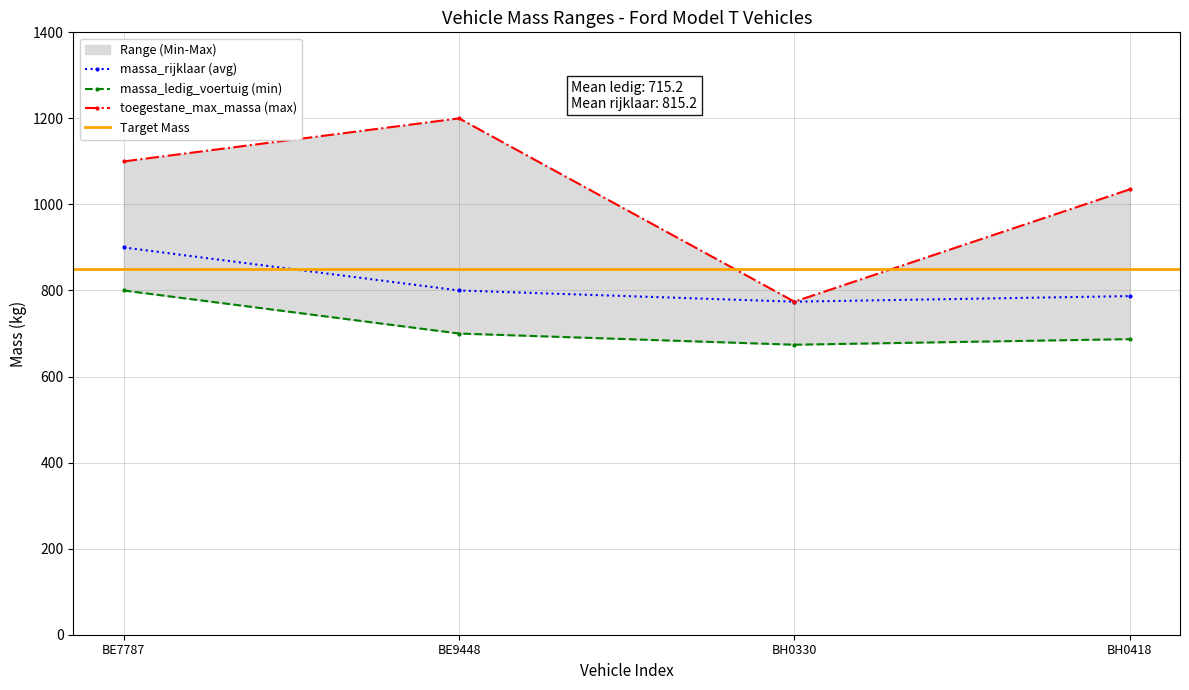

True or false: massa_ledig_voertuig and massa_rijklaar cross at least once.

False